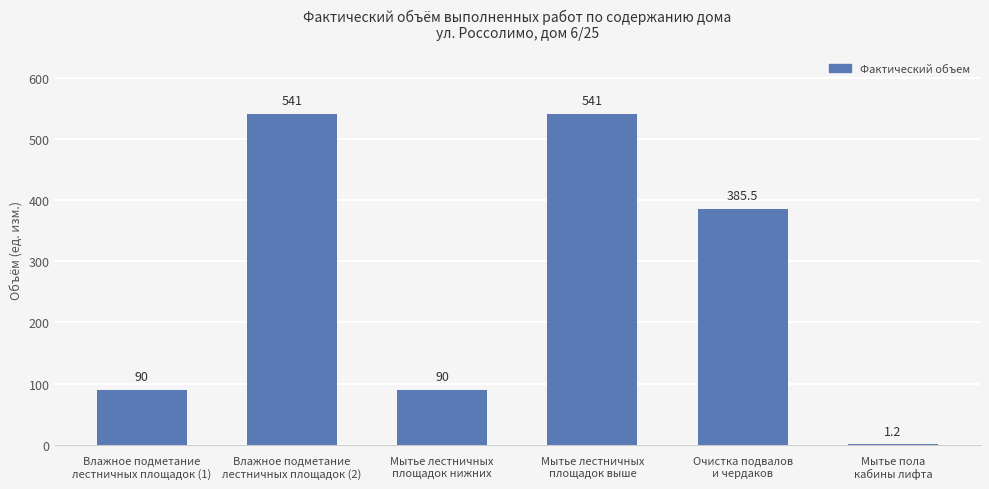

Between Мытье лестничных
площадок выше and Мытье пола
кабины лифта, which is larger?

Мытье лестничных
площадок выше